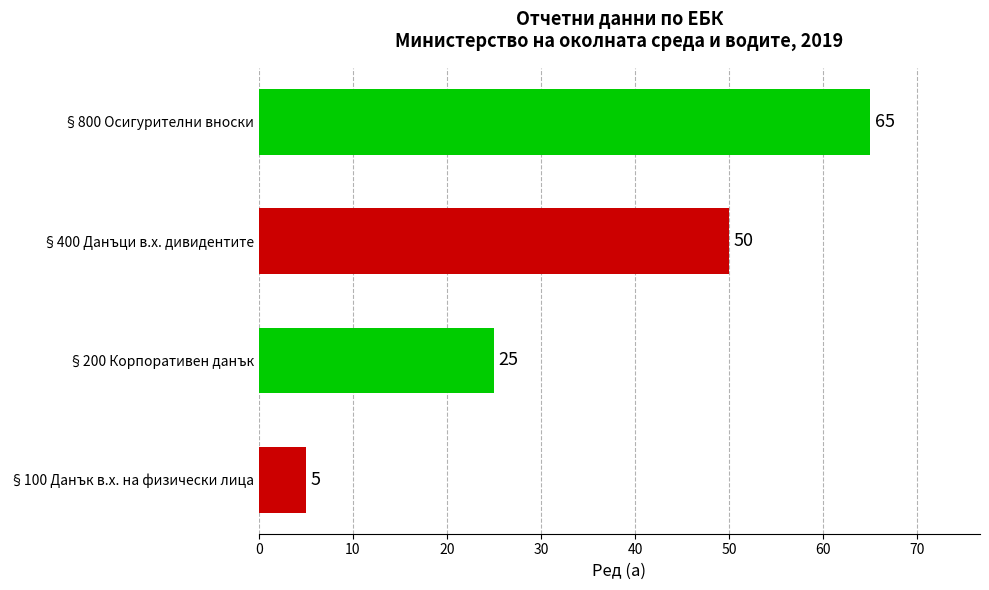

Which category has the highest value across all series?

§800 Осигурителни вноски